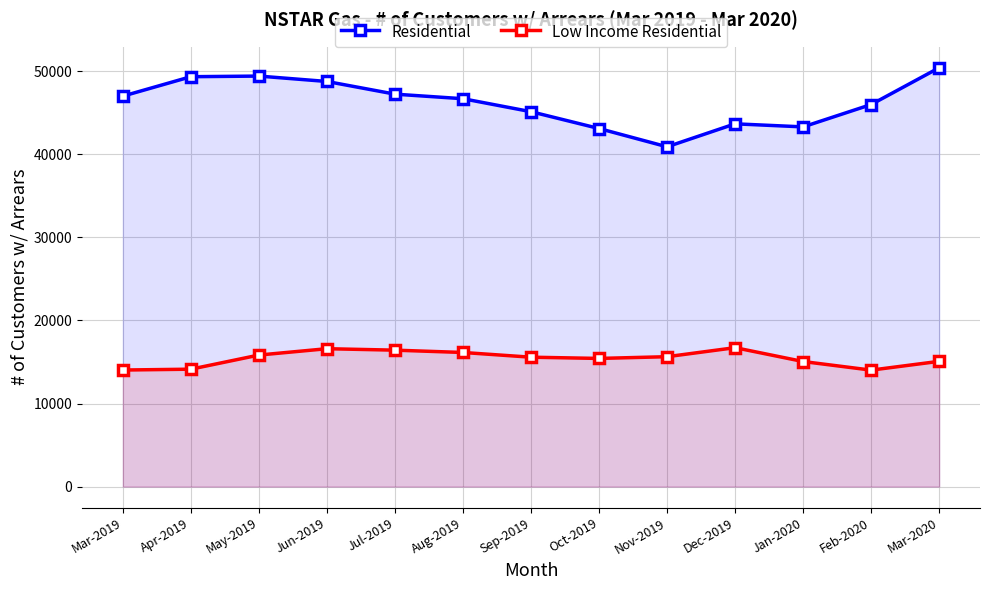

Which has a higher value, Feb-2020 or Mar-2020?

Mar-2020